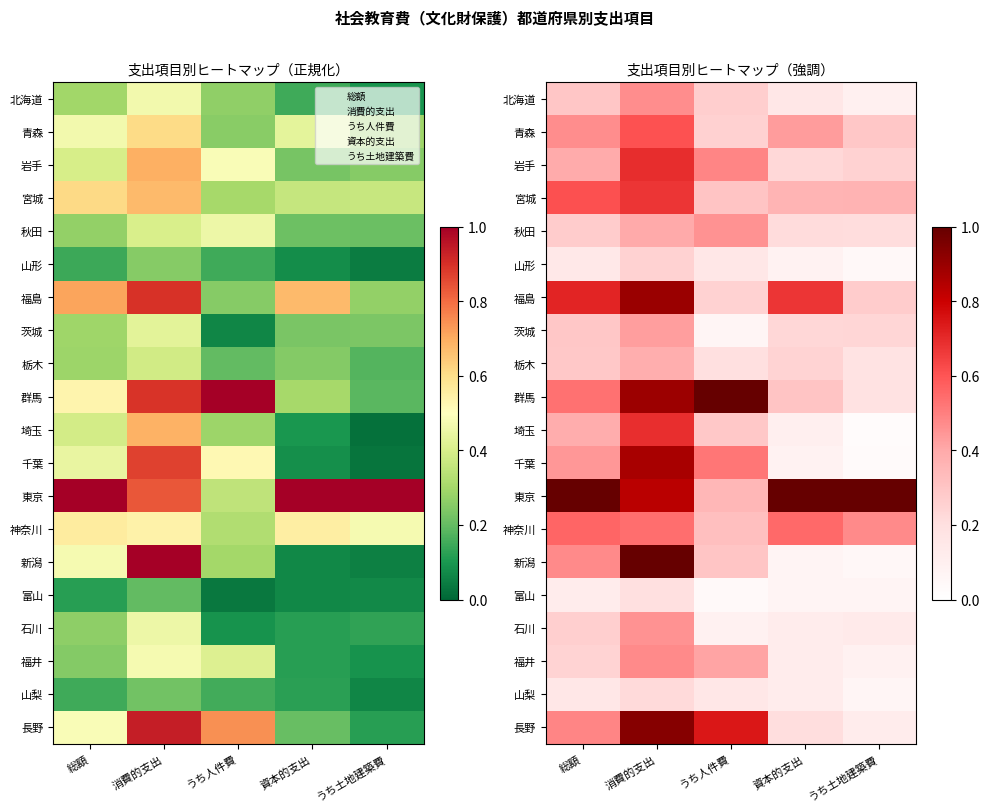

The value of 千葉 at 消費的支出 is 0.6. True or false?

False